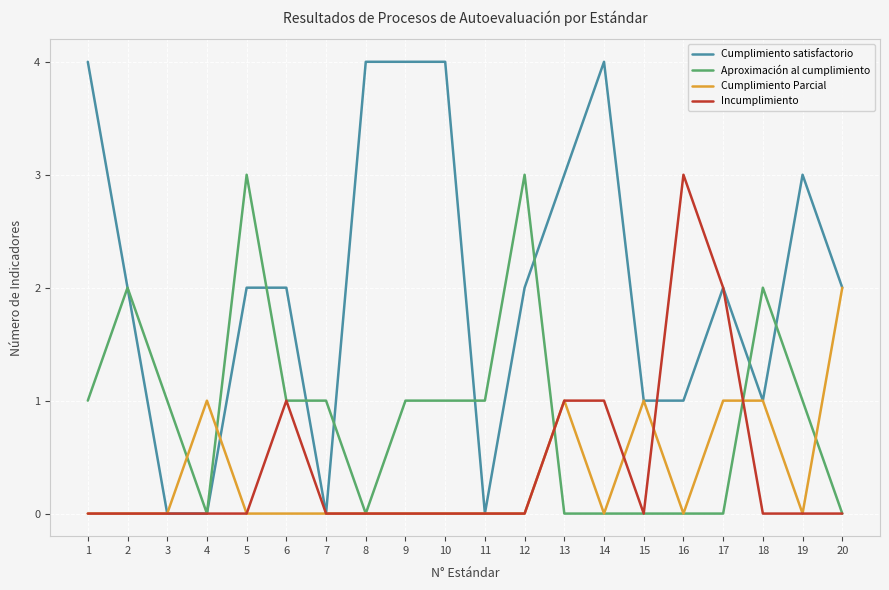

Is the value of Aproximación al cumplimiento at 7 greater than the value of Cumplimiento satisfactorio at 7?

Yes